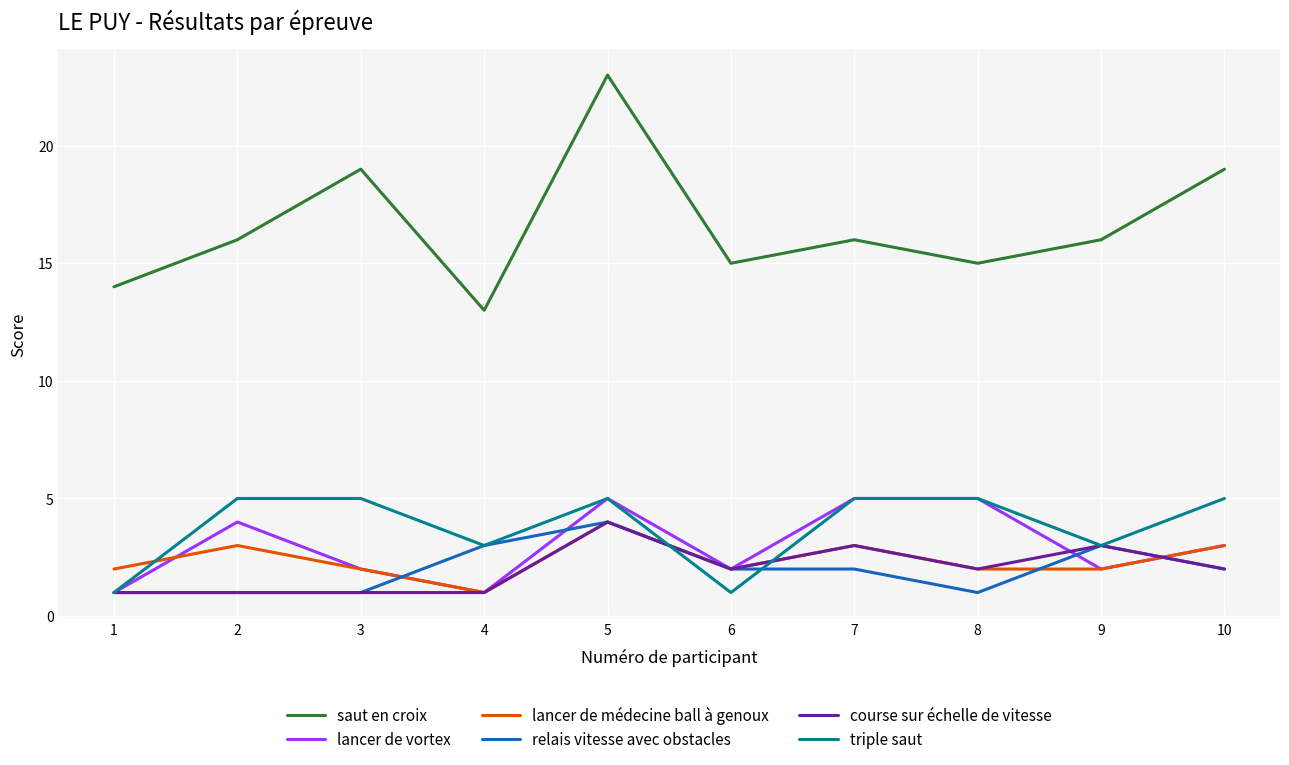

Is this an area chart (filled region under the line)?

No